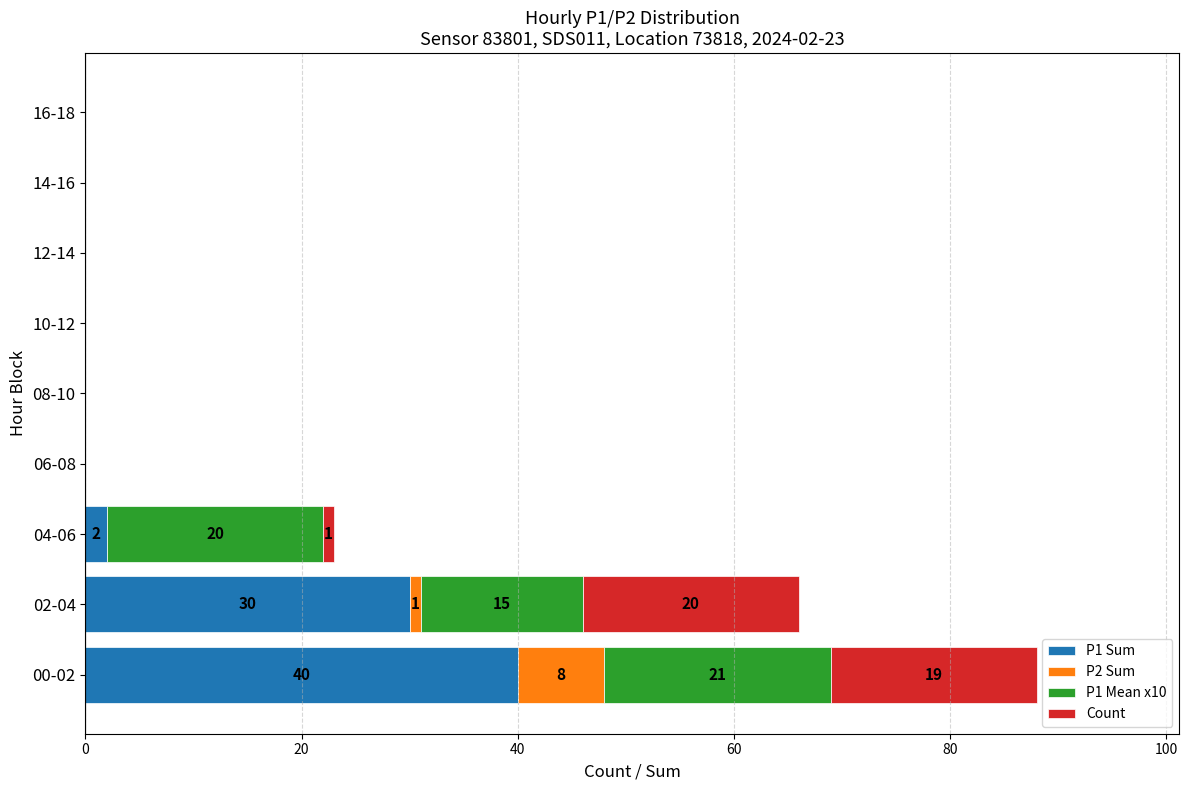

At which category is the sum across all series the highest?

00-02